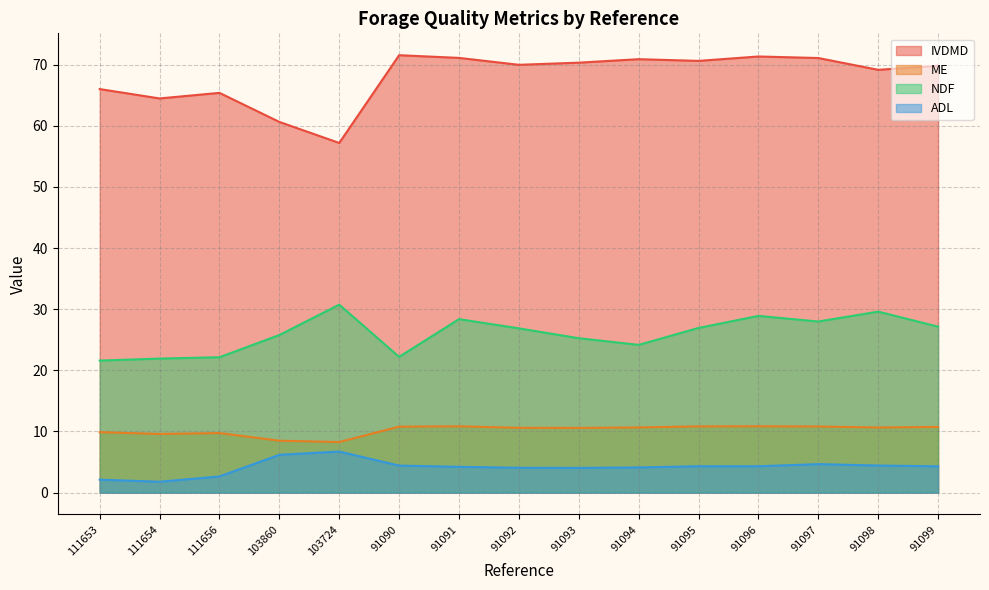

At how many categories does at least one series exceed 52?

15